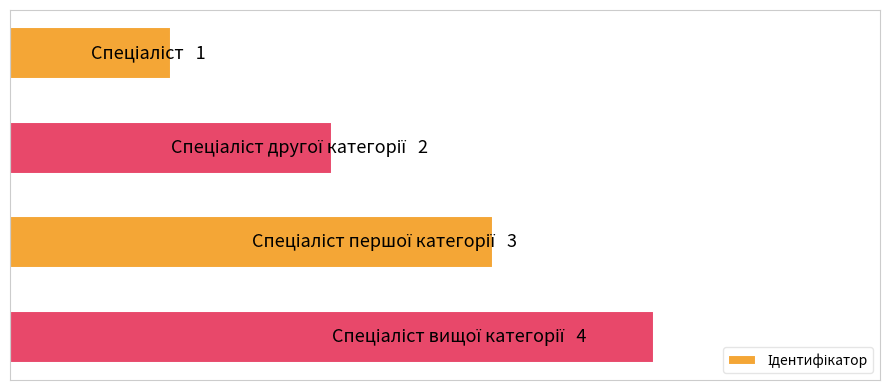

Are the bars horizontal?

Yes